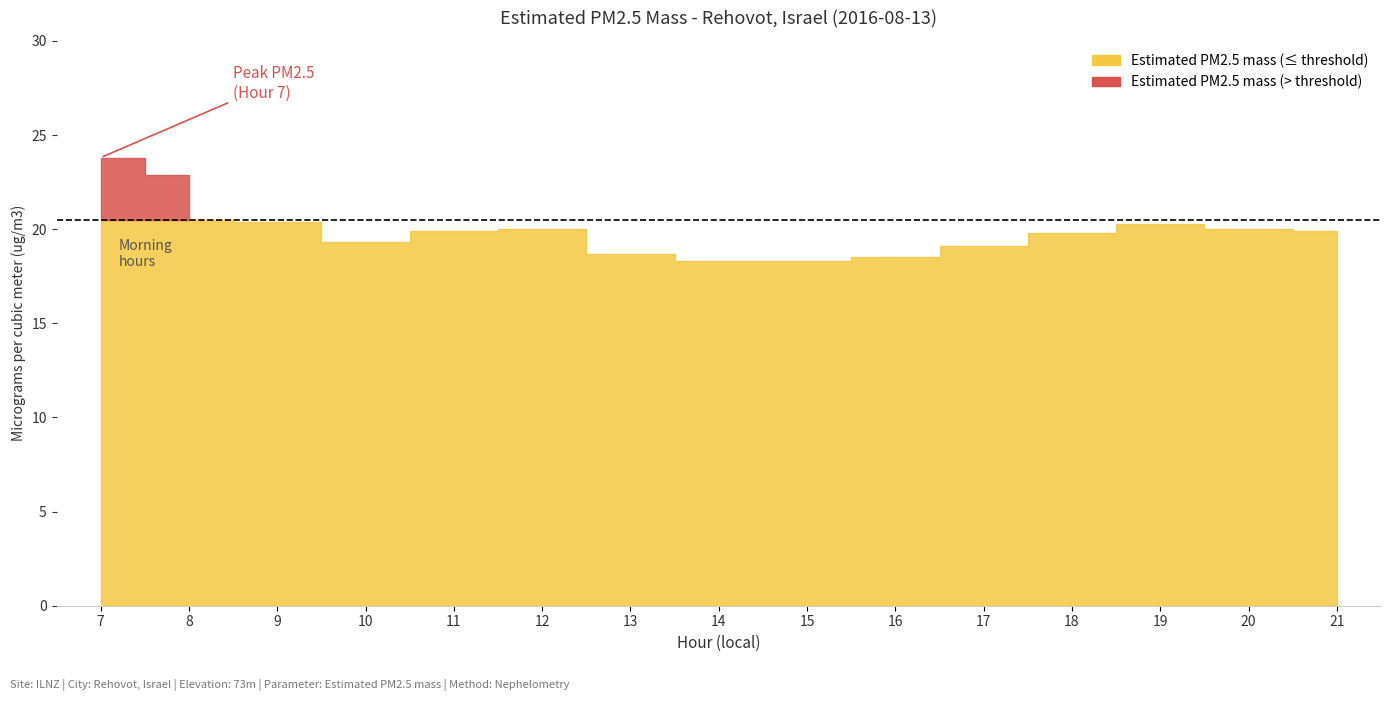

Where is the first local minimum?

10